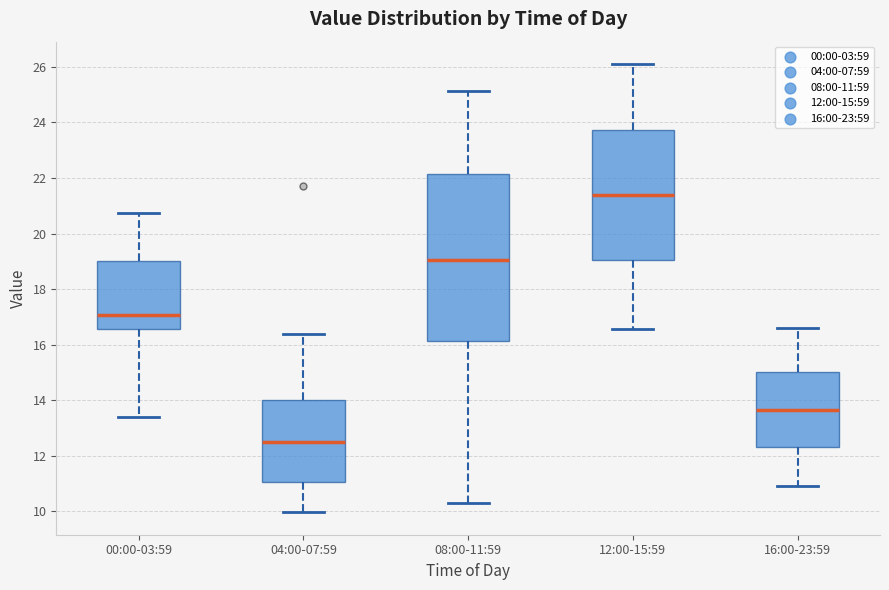

Which box has the highest median line?

12:00-15:59